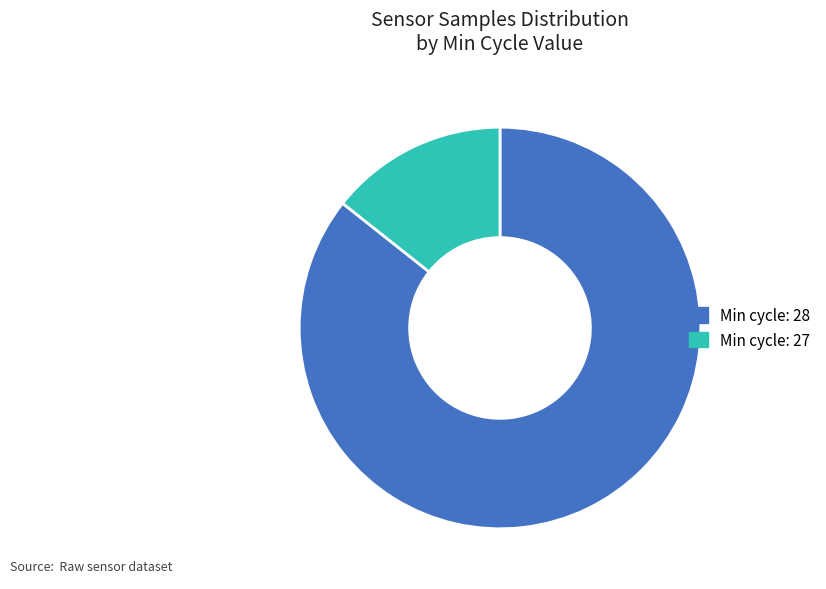

How many slices are in this pie chart?

2